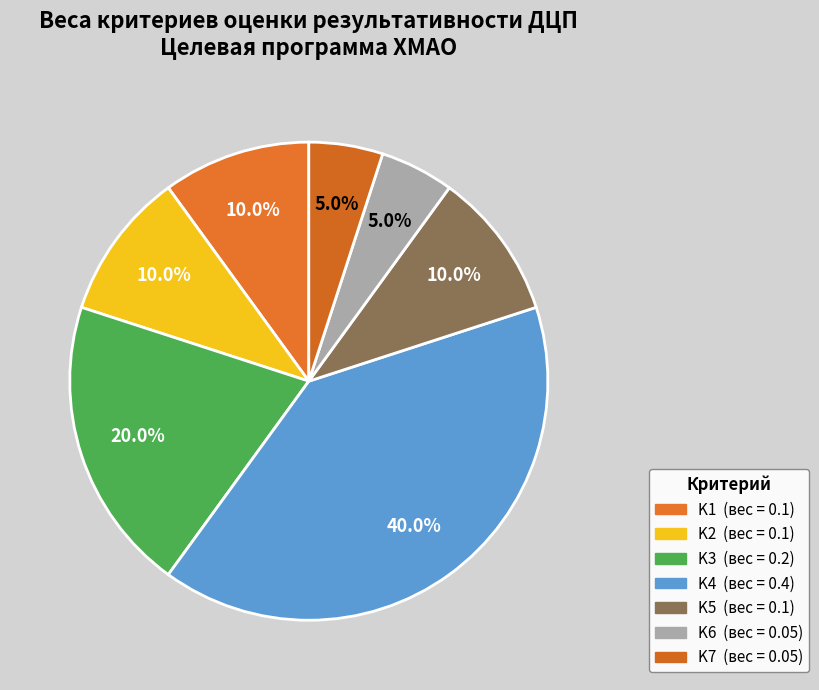

To the nearest percent, what is the combined percentage of K4 and K3?

60%